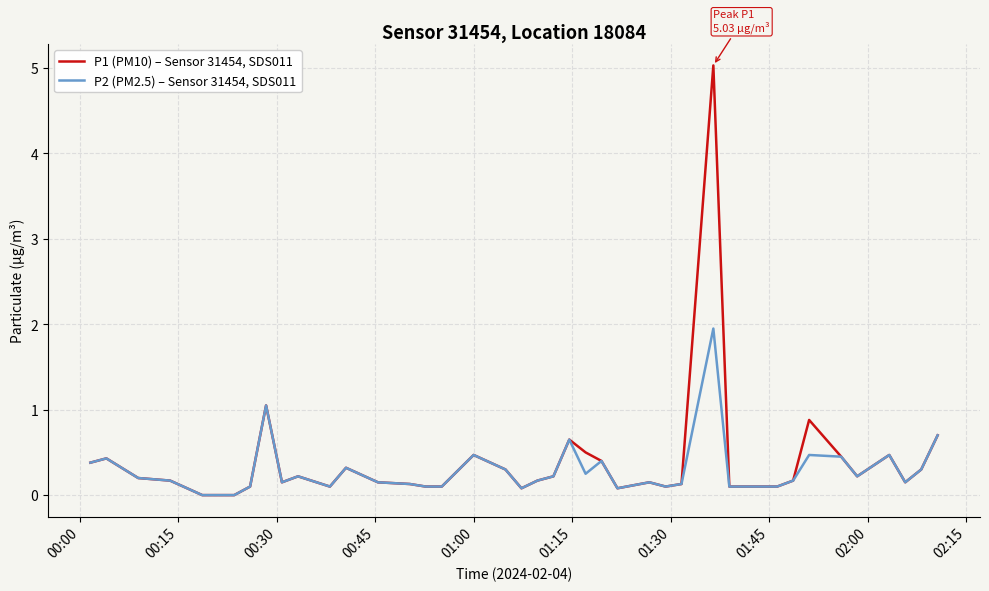

Which series has the widest spread of values?

P1 (PM10) – Sensor 31454, SDS011